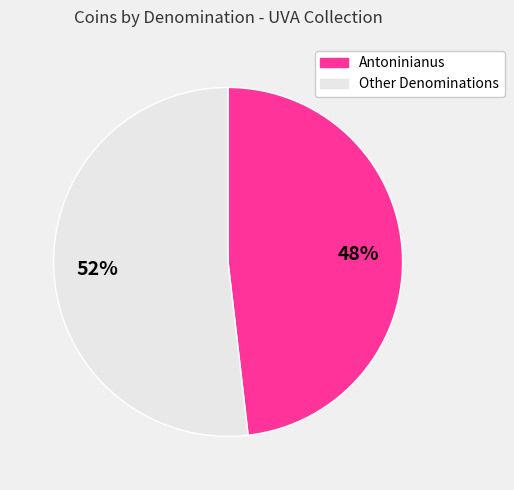

Is there a majority slice in this chart?

Yes